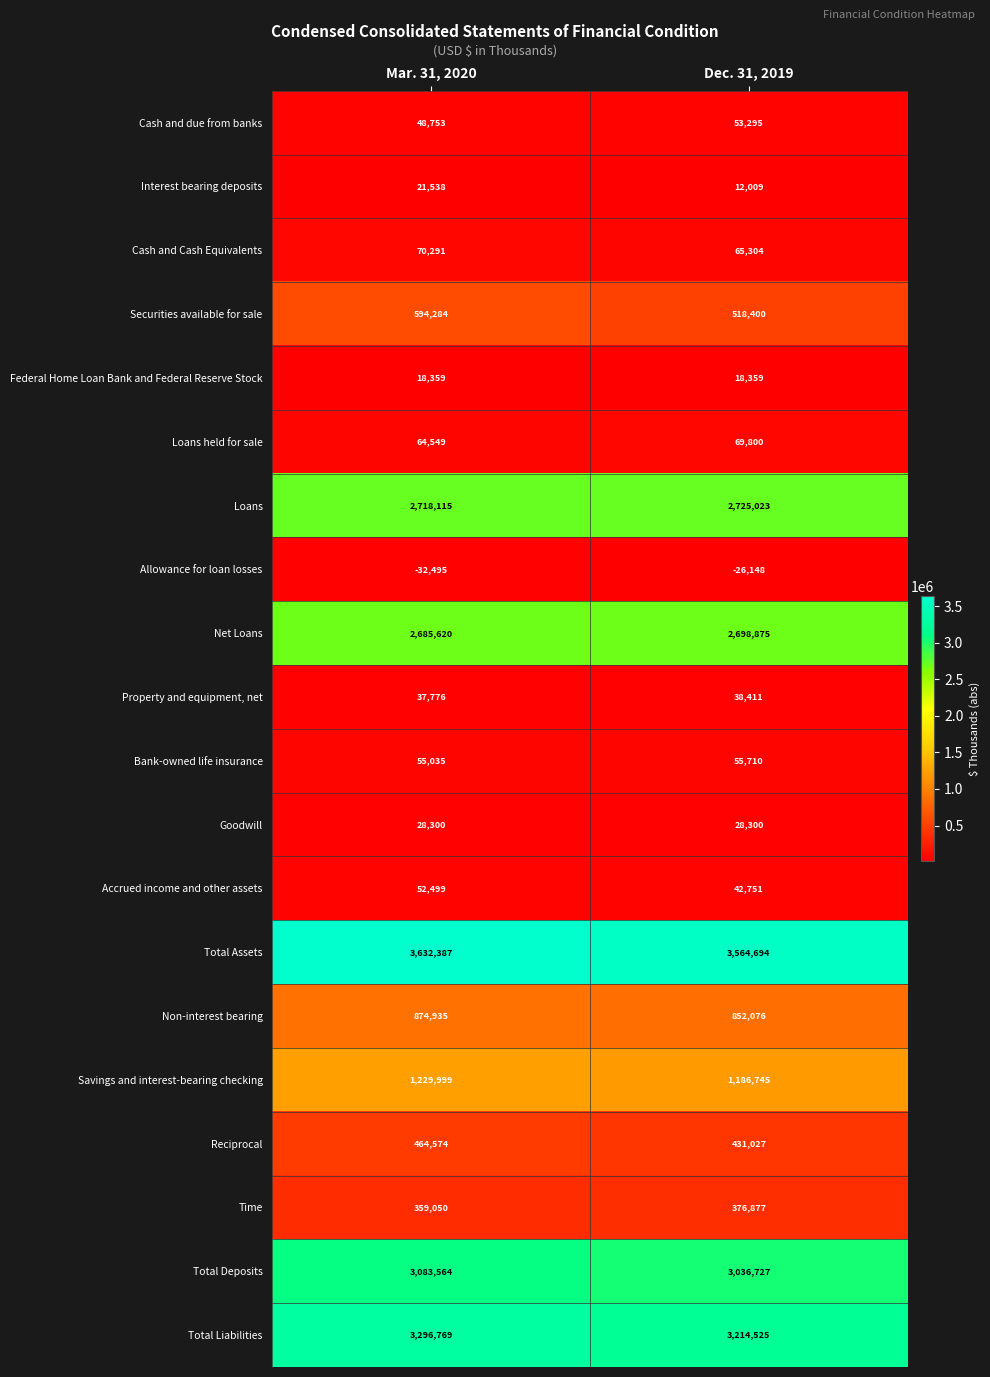

Which series has the largest total across all categories?

Total Assets